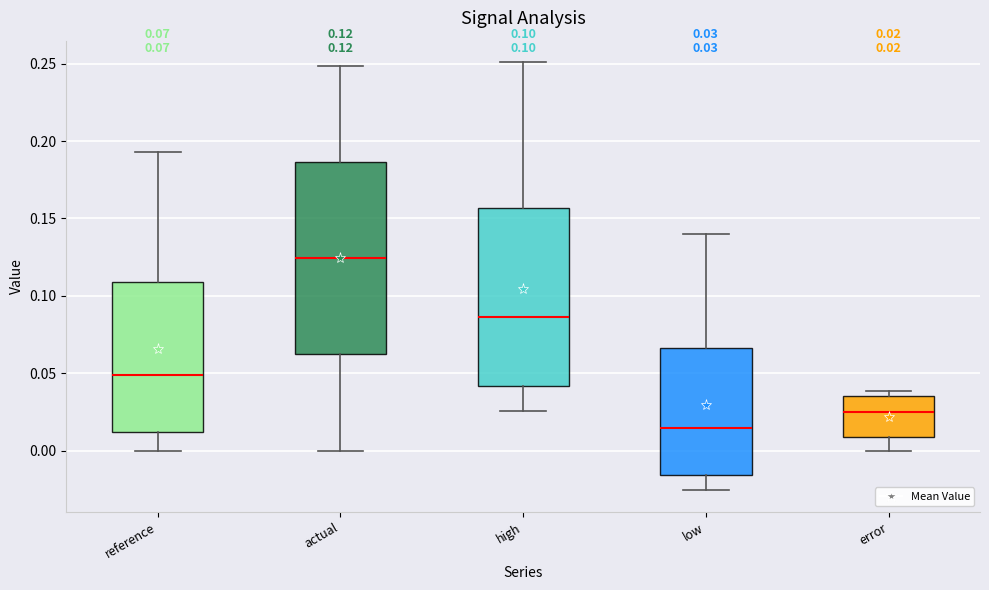

Which box's median line is the highest?

actual